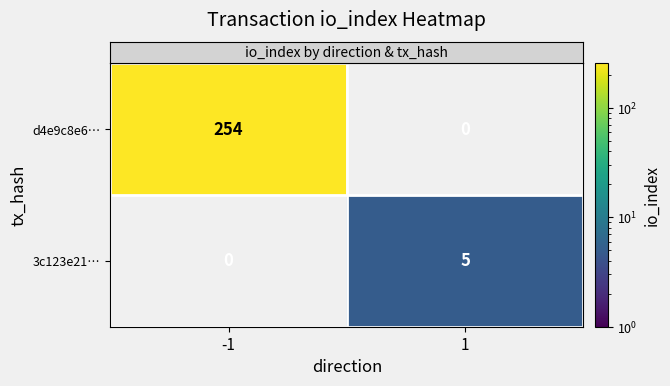

What is the average value of the d4e9c8e6… series?

127